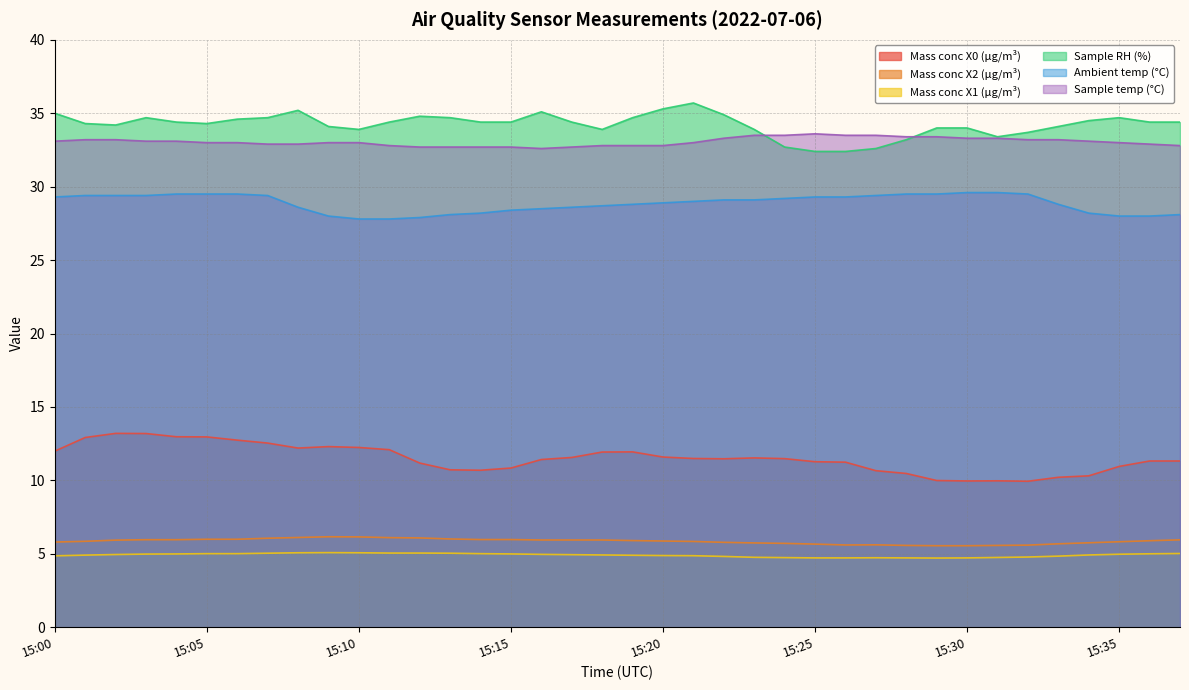

Rank the series at 15:33 from highest to lowest value.

Sample RH (%), Sample temp (°C), Ambient temp (°C), Mass conc X0 (μg/m³), Mass conc X2 (μg/m³), Mass conc X1 (μg/m³)